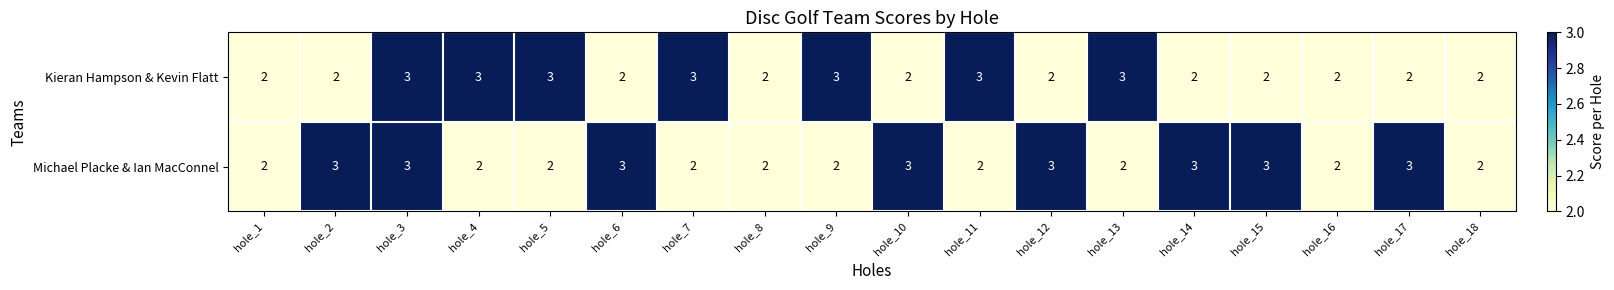

What is the maximum value shown in the chart?

3